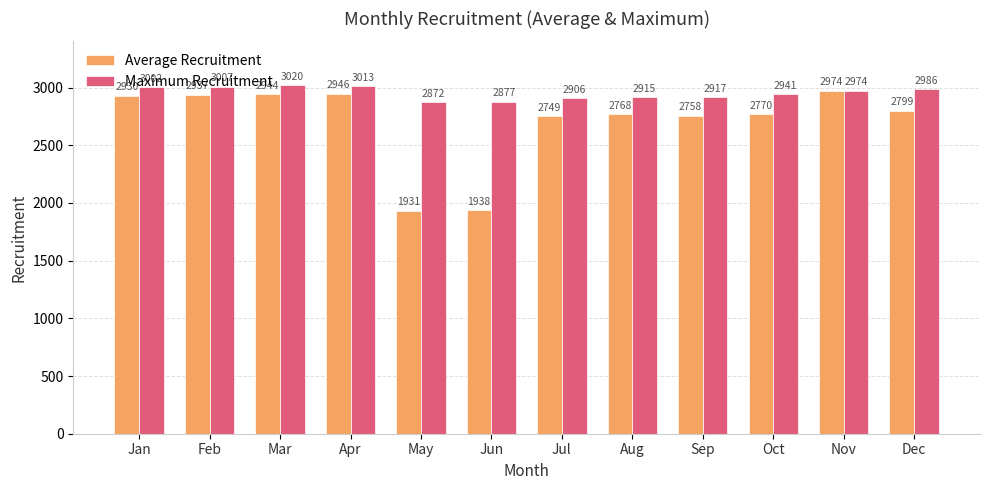

What is the difference between the maximum and minimum values in the Maximum Recruitment series?

148.0